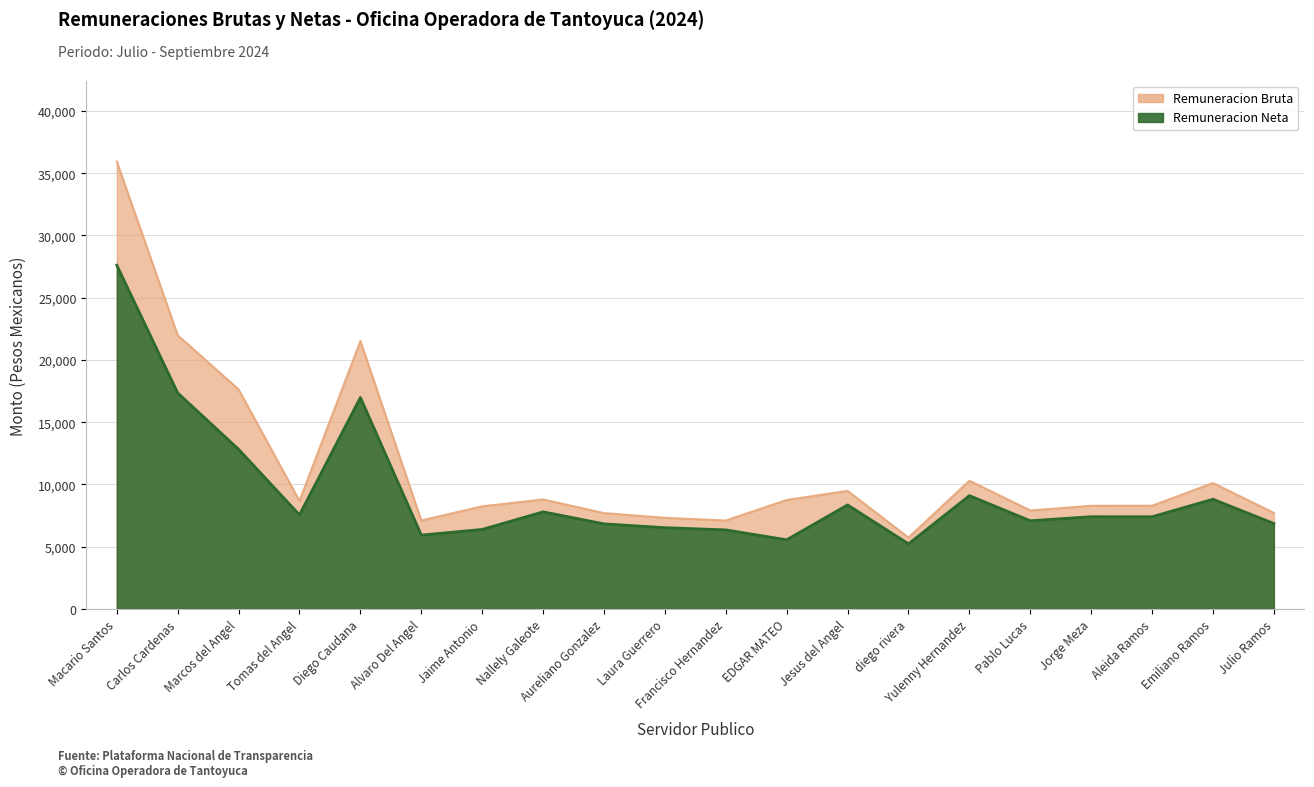

The value of Remuneracion Neta at Marcos del Angel is 6863.6. True or false?

False